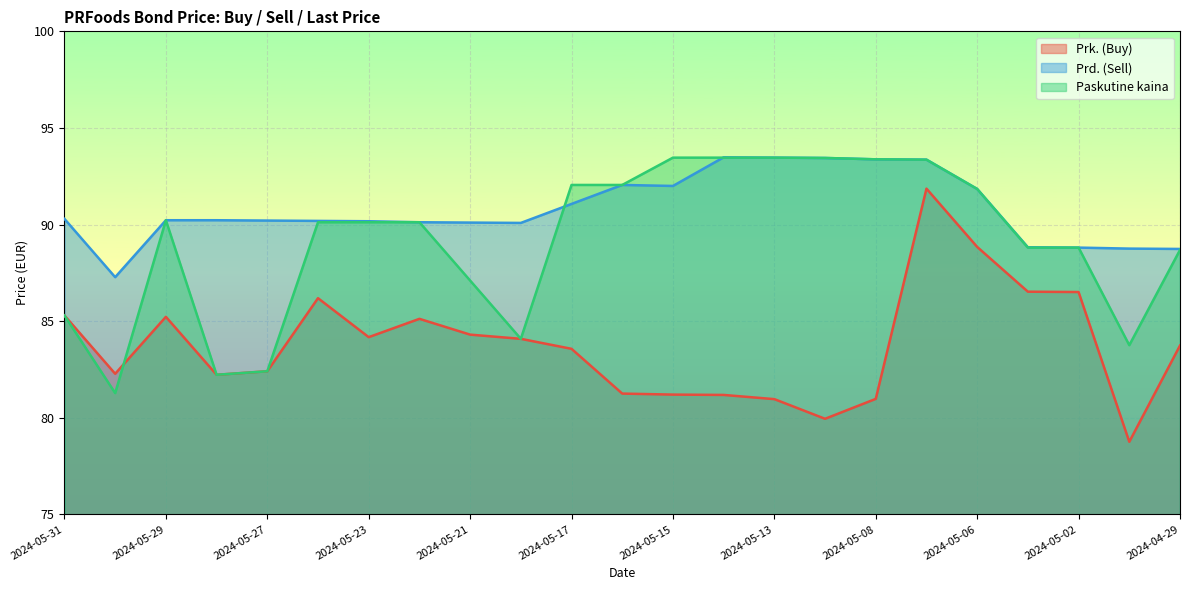

Between 2024-04-30 and 2024-05-10, which is larger?

2024-05-10